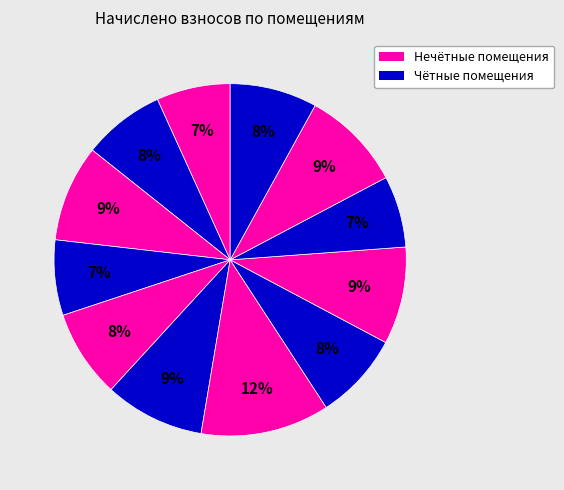

Rank the categories by value from highest to lowest.

7, 11, 6, 9, 3, 5, 8, 12, 2, 4, 1, 10